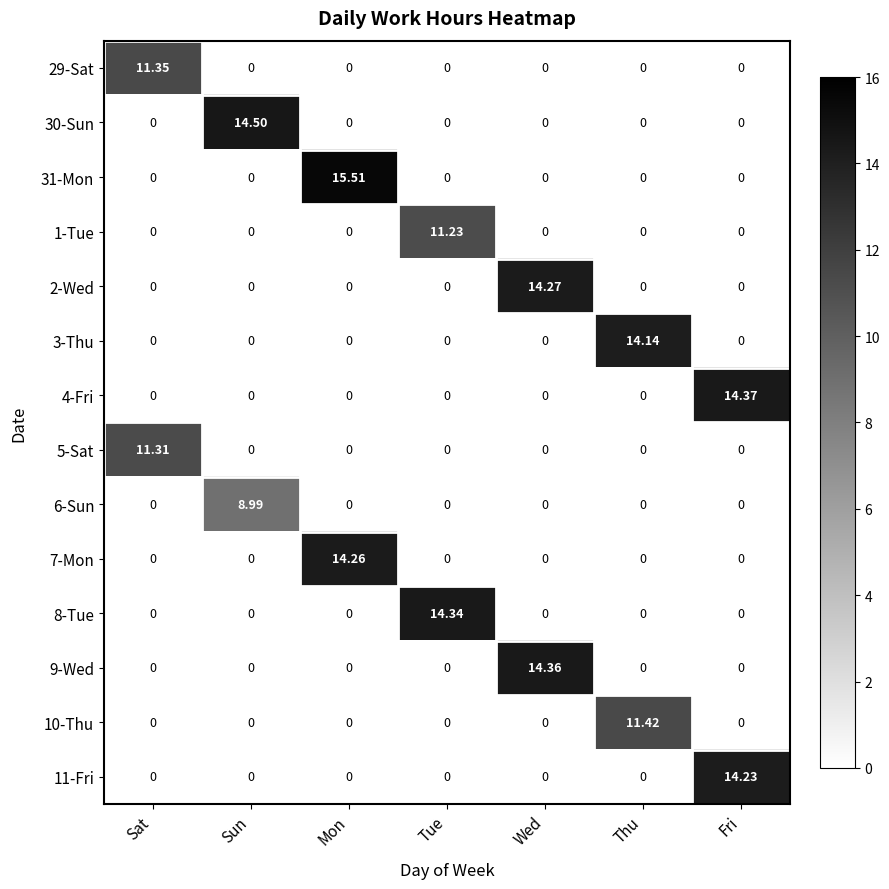

At which label does 6-Sun reach its peak?

Sun